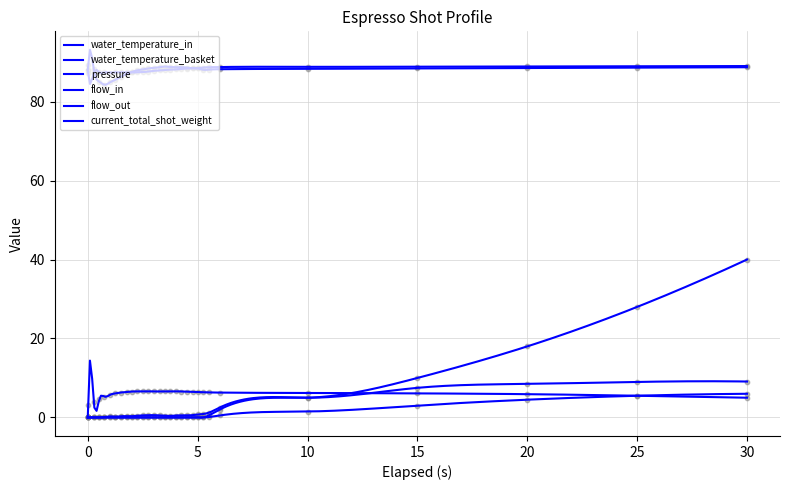

Which series has the largest total across all categories?

water_temperature_basket